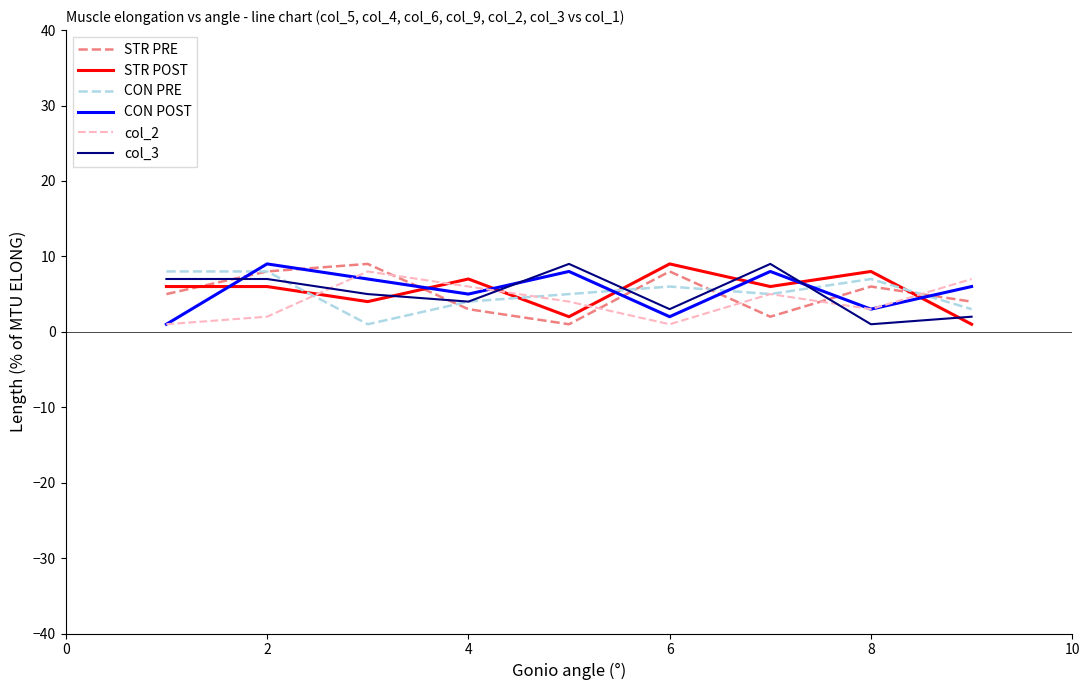

Which series ends up on top after the final intersection of CON POST and STR PRE?

CON POST